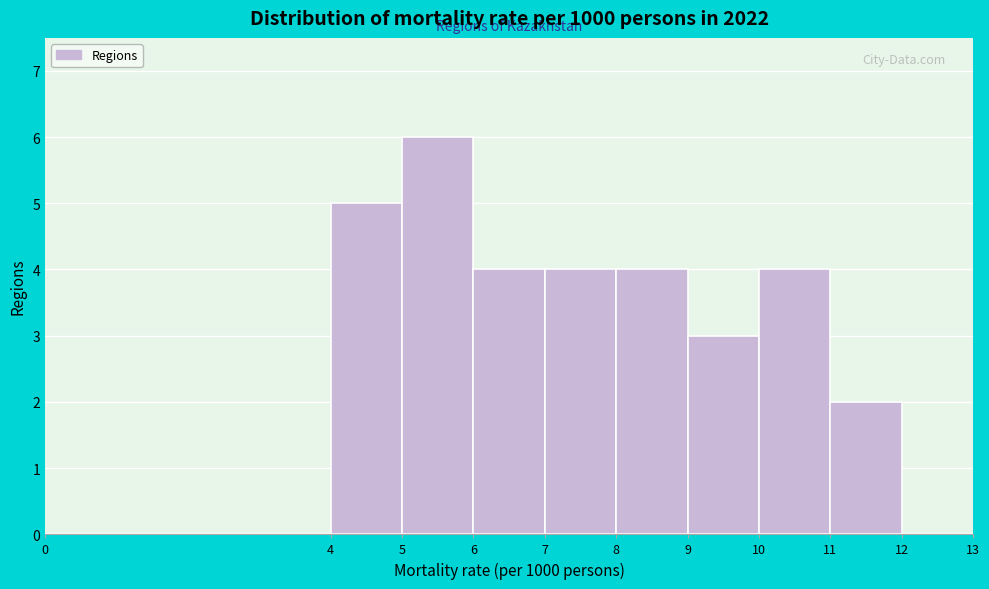

Reading left to right, list every bar in this chart as the range it spans on the x-axis followed by its height. The values are not printed on the chart, so give them approximately, as read against the axis.

0 to 4: 0
4 to 5: 5
5 to 6: 6
6 to 7: 4
7 to 8: 4
8 to 9: 4
9 to 10: 3
10 to 11: 4
11 to 12: 2
12 to 13: 0